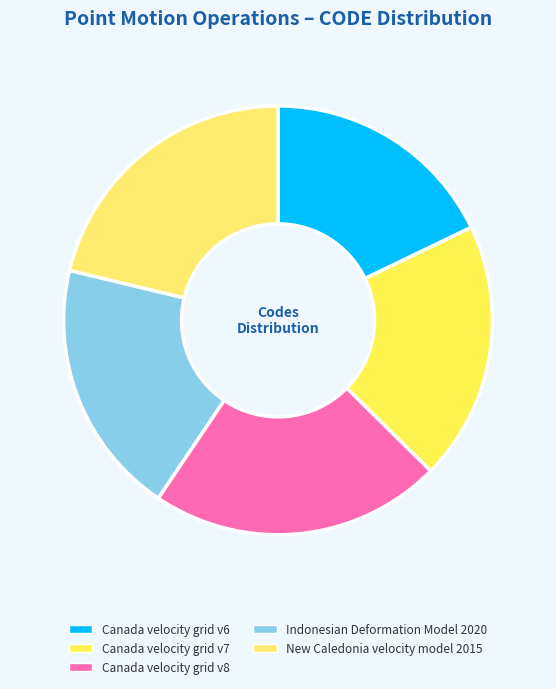

What is the smallest slice in the pie chart?

Canada velocity grid v6